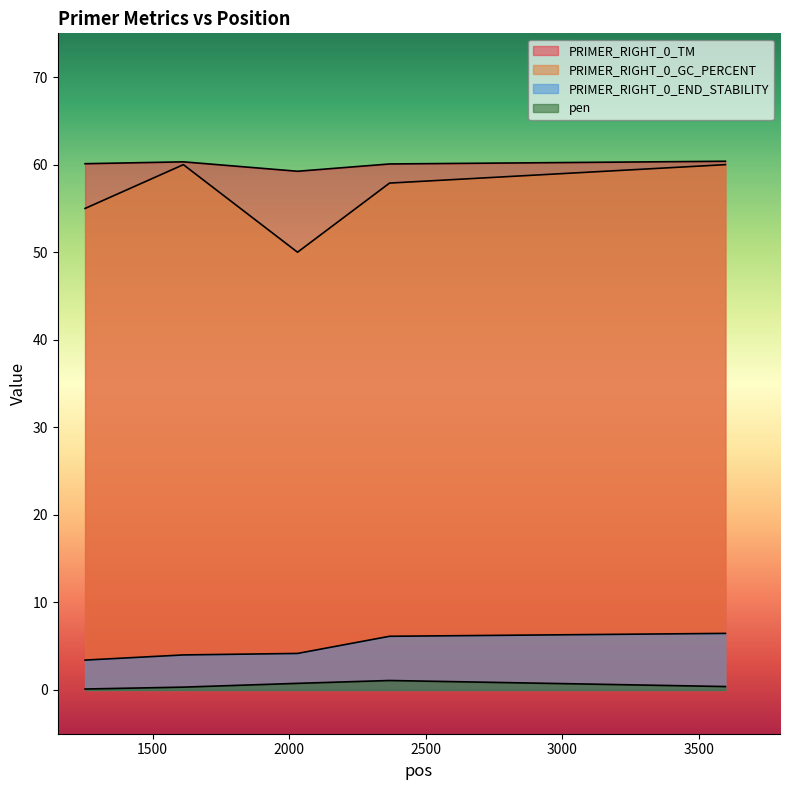

How many categories are shown in the chart?

5